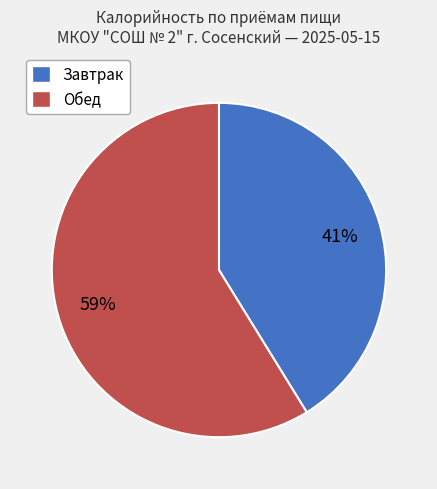

Is there a majority slice in this chart?

Yes